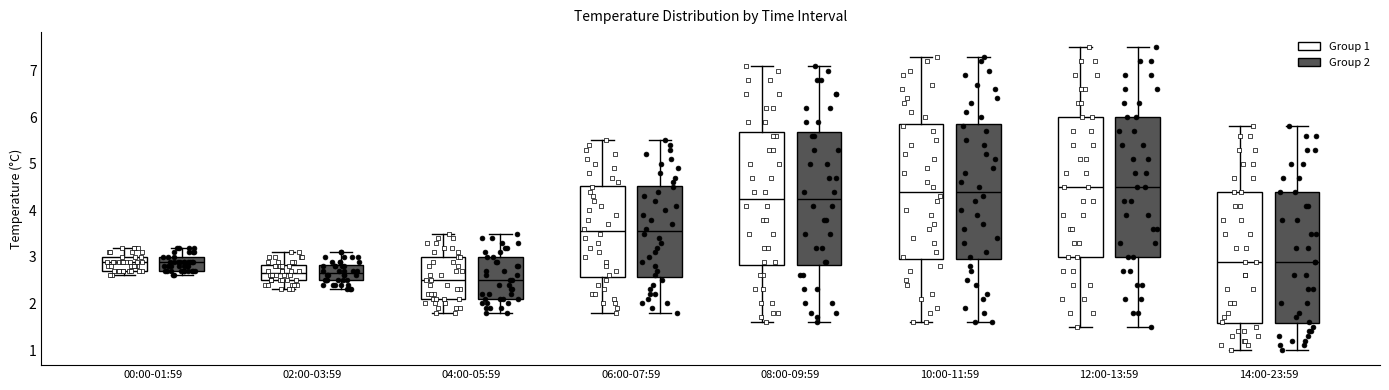

Reading left to right, transcribe this box plot: for each box, give where its median line is, the range the box spans, and where its two whiskers end, as read against the y-axis. The values are not printed on the chart, so give them approximately, as read against the axis.

00:00-01:59 (Group 1): median 2.9, box 2.7 to 3.0, whiskers 2.6 to 3.2
00:00-01:59 (Group 2): median 2.9, box 2.7 to 3.0, whiskers 2.6 to 3.2
02:00-03:59 (Group 1): median 2.7, box 2.5 to 2.8, whiskers 2.3 to 3.1
02:00-03:59 (Group 2): median 2.7, box 2.5 to 2.8, whiskers 2.3 to 3.1
04:00-05:59 (Group 1): median 2.5, box 2.1 to 3.0, whiskers 1.8 to 3.5
04:00-05:59 (Group 2): median 2.5, box 2.1 to 3.0, whiskers 1.8 to 3.5
06:00-07:59 (Group 1): median 3.6, box 2.6 to 4.5, whiskers 1.8 to 5.5
06:00-07:59 (Group 2): median 3.6, box 2.6 to 4.5, whiskers 1.8 to 5.5
08:00-09:59 (Group 1): median 4.3, box 2.8 to 5.7, whiskers 1.6 to 7.1
08:00-09:59 (Group 2): median 4.3, box 2.8 to 5.7, whiskers 1.6 to 7.1
10:00-11:59 (Group 1): median 4.4, box 3.0 to 5.9, whiskers 1.6 to 7.3
10:00-11:59 (Group 2): median 4.4, box 3.0 to 5.9, whiskers 1.6 to 7.3
12:00-13:59 (Group 1): median 4.5, box 3.0 to 6.0, whiskers 1.5 to 7.5
12:00-13:59 (Group 2): median 4.5, box 3.0 to 6.0, whiskers 1.5 to 7.5
14:00-23:59 (Group 1): median 2.9, box 1.6 to 4.4, whiskers 1.0 to 5.8
14:00-23:59 (Group 2): median 2.9, box 1.6 to 4.4, whiskers 1.0 to 5.8